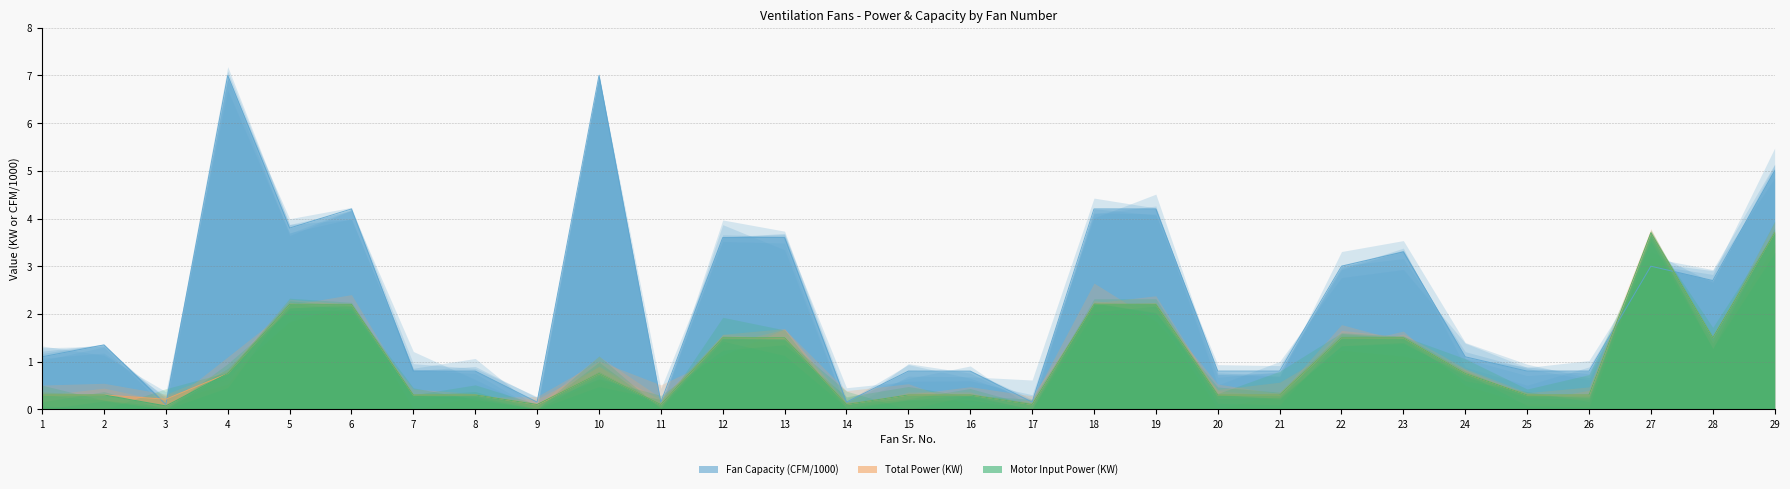

Reading left to right, extract all data points from this chart.

Motor Input Power (KW): 1=0.3	2=0.3	3=0.1	4=0.8	5=2.2	6=2.2	7=0.3	8=0.3	9=0.1	10=0.8	11=0.1	12=1.5	13=1.5	14=0.1	15=0.3	16=0.3	17=0.1	18=2.2	19=2.2	20=0.3	21=0.3	22=1.5	23=1.5	24=0.8	25=0.3	26=0.3	27=3.7	28=1.5	29=3.7
Total Power (KW): 1=0.3	2=0.3	3=0.2	4=0.8	5=2.2	6=2.2	7=0.3	8=0.3	9=0.1	10=0.8	11=0.1	12=1.5	13=1.5	14=0.1	15=0.3	16=0.3	17=0.1	18=2.2	19=2.2	20=0.3	21=0.3	22=1.5	23=1.5	24=0.8	25=0.3	26=0.3	27=3.7	28=1.5	29=3.7
Fan Capacity (CFM): 1=1.1	2=1.4	3=0.1	4=7.0	5=3.8	6=4.2	7=0.8	8=0.8	9=0.1	10=7.0	11=0.1	12=3.6	13=3.6	14=0.1	15=0.8	16=0.8	17=0.1	18=4.2	19=4.2	20=0.8	21=0.8	22=3.0	23=3.3	24=1.1	25=0.8	26=0.8	27=3.0	28=2.7	29=5.0